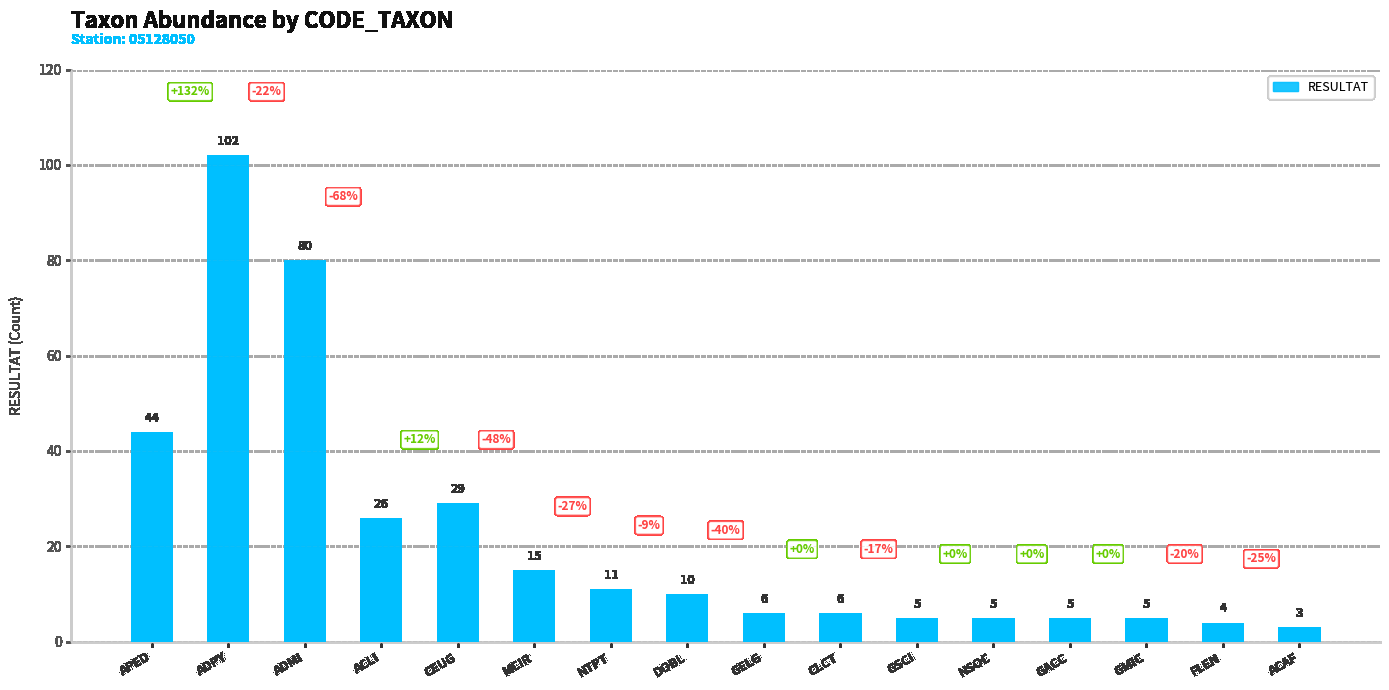

At which category does the chart reach its minimum across all series?

ACAF